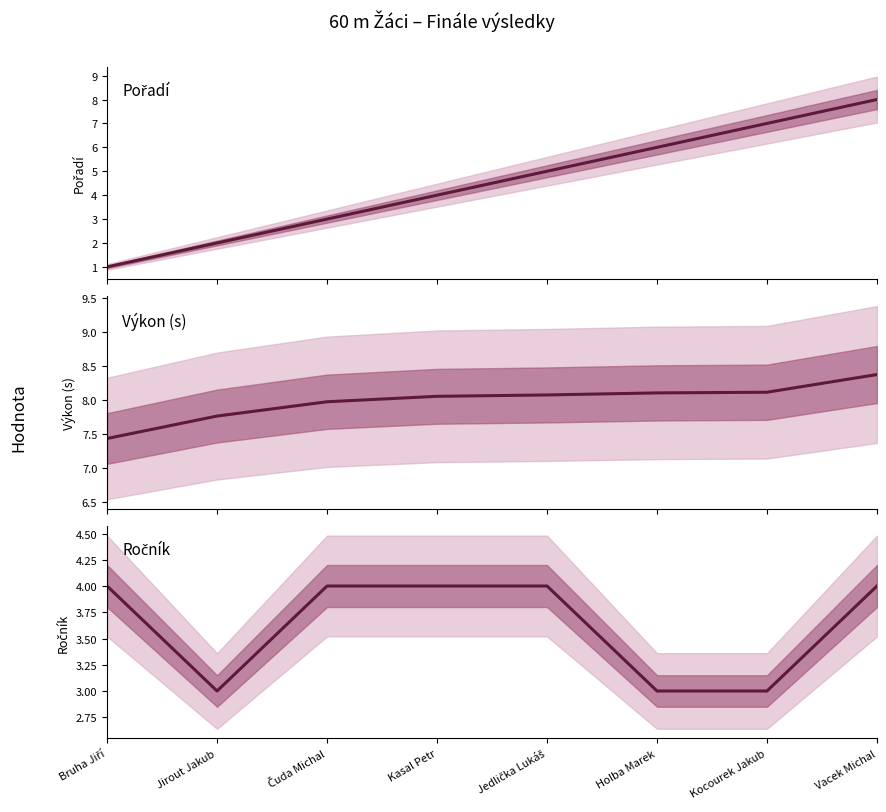

Where is Výkon nearest to the value 7?

Bruha Jiří